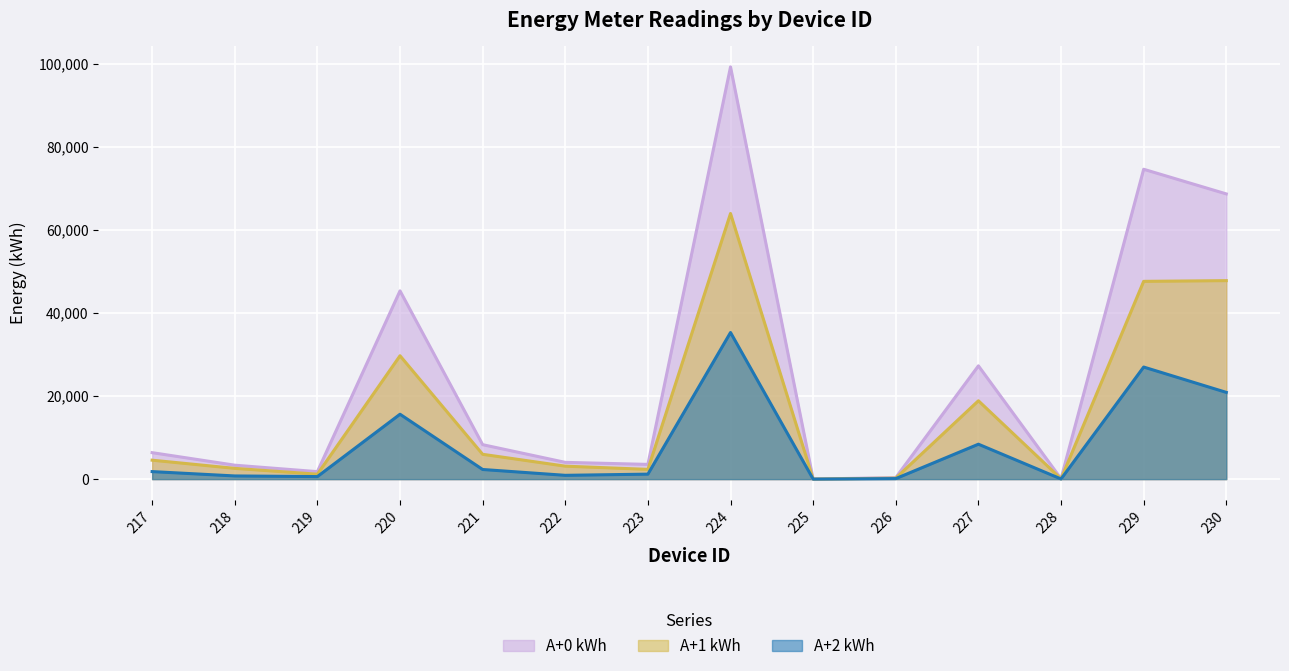

What is the total value across all series at 220?

90644.8